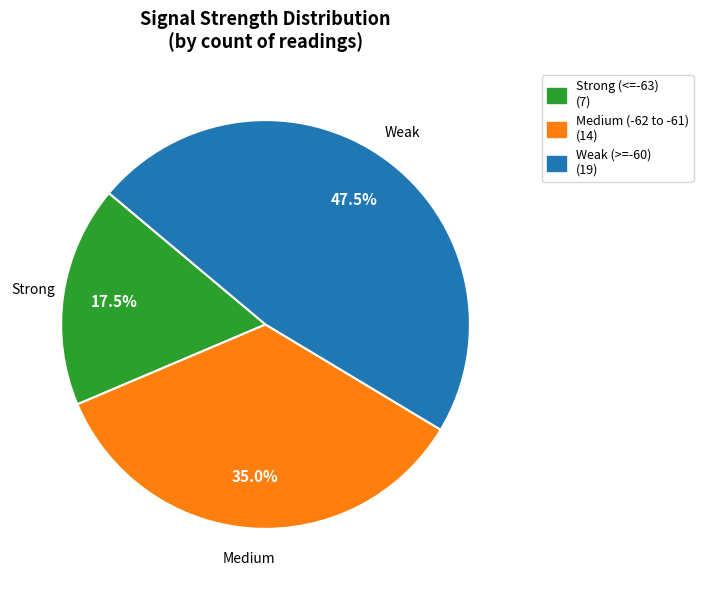

Is there a majority slice in this chart?

No